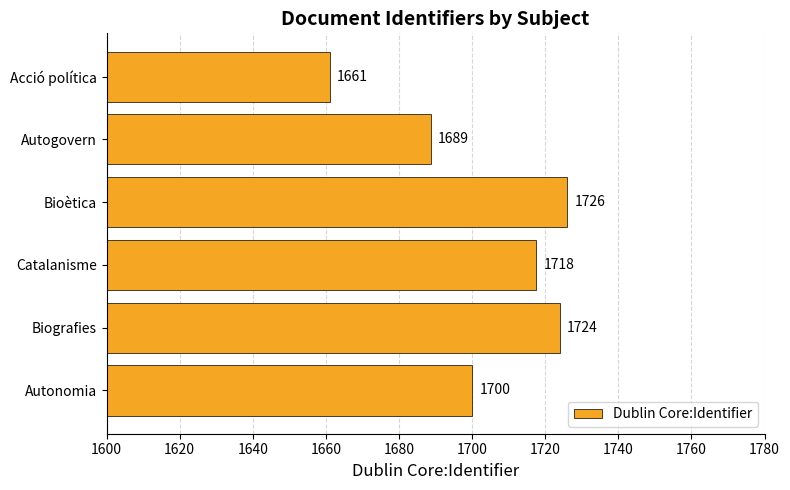

What is the maximum value shown in the chart?

1726.0